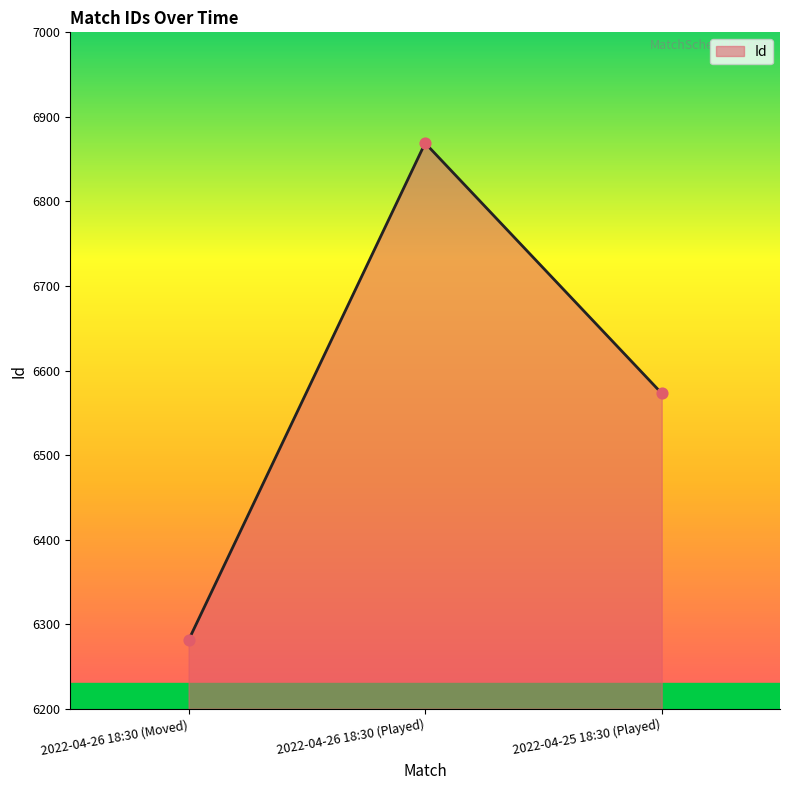

Which has a higher value, 2022-04-26 18:30 (Moved) or 2022-04-25 18:30 (Played)?

2022-04-25 18:30 (Played)